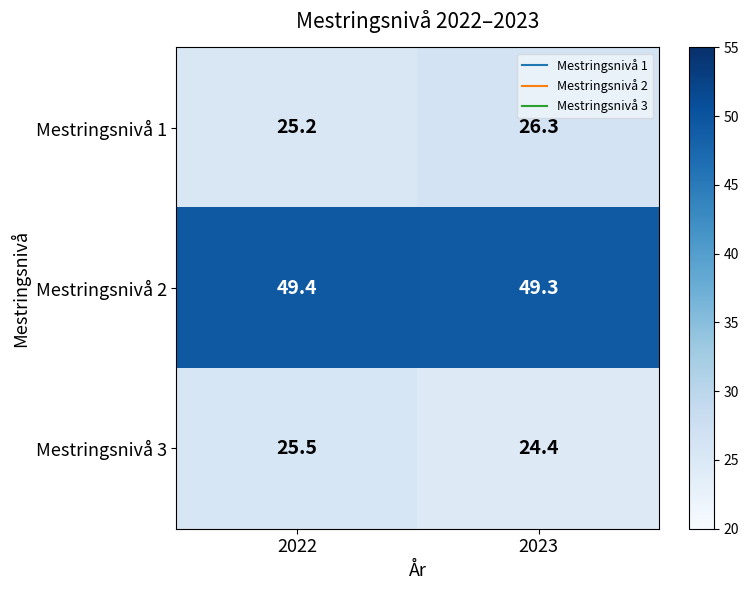

At which label does Mestringsnivå 1 reach its minimum?

2022